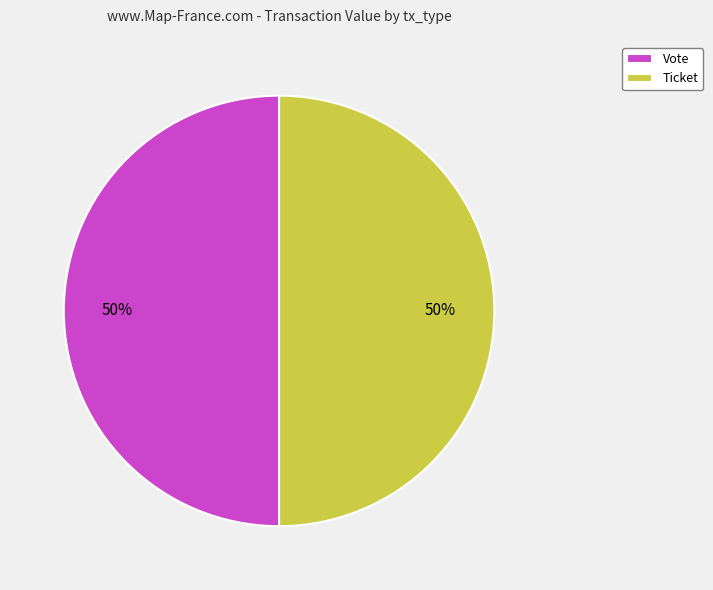

To the nearest percent, what is the combined percentage of Vote and Ticket?

100%